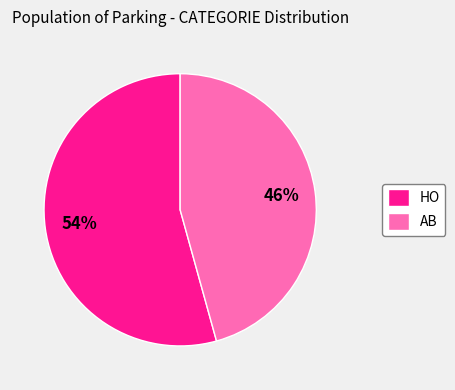

Is HO the majority of the pie?

Yes